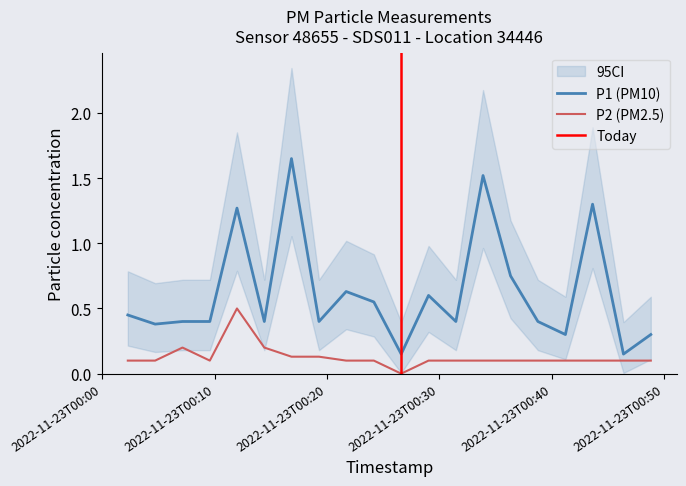

List the series in order of their overall mean, highest first.

P1, P2